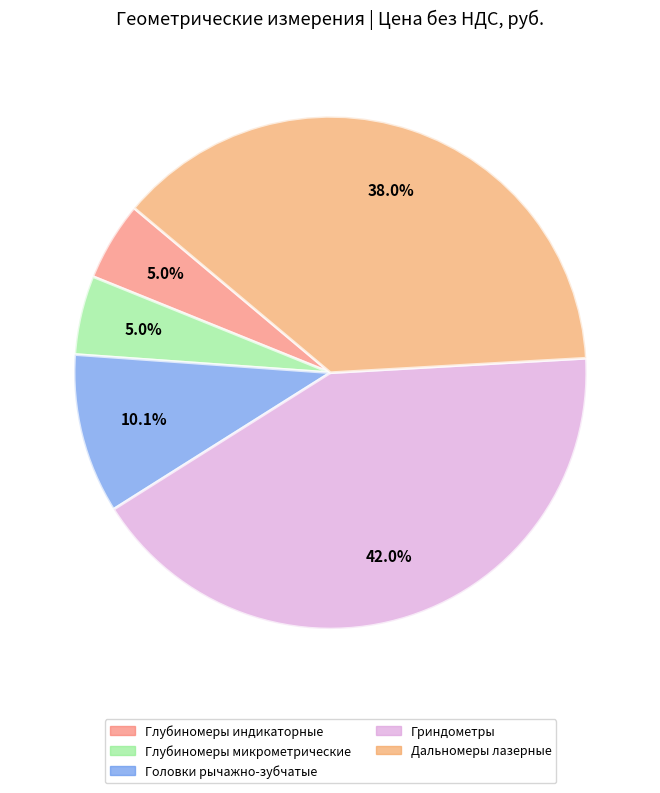

What is the ratio of the value at Головки рычажно-зубчатые to the value at Глубиномеры микрометрические?

2.0